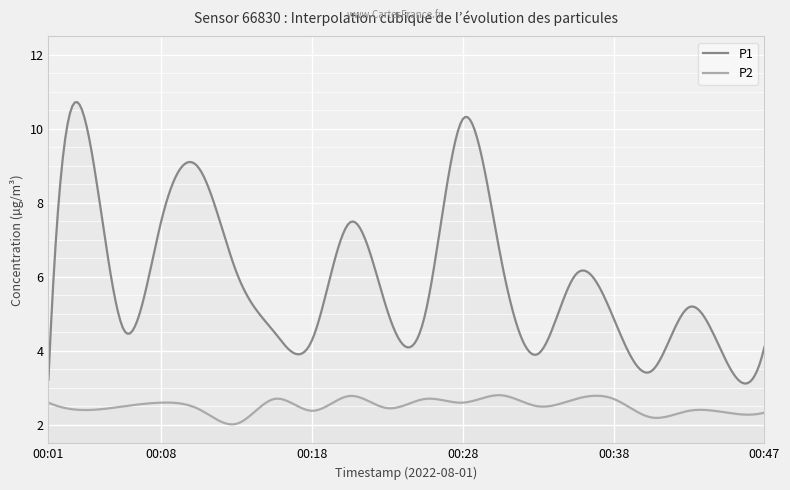

What is the value of the P2 point at the 11th from the left?

2.7